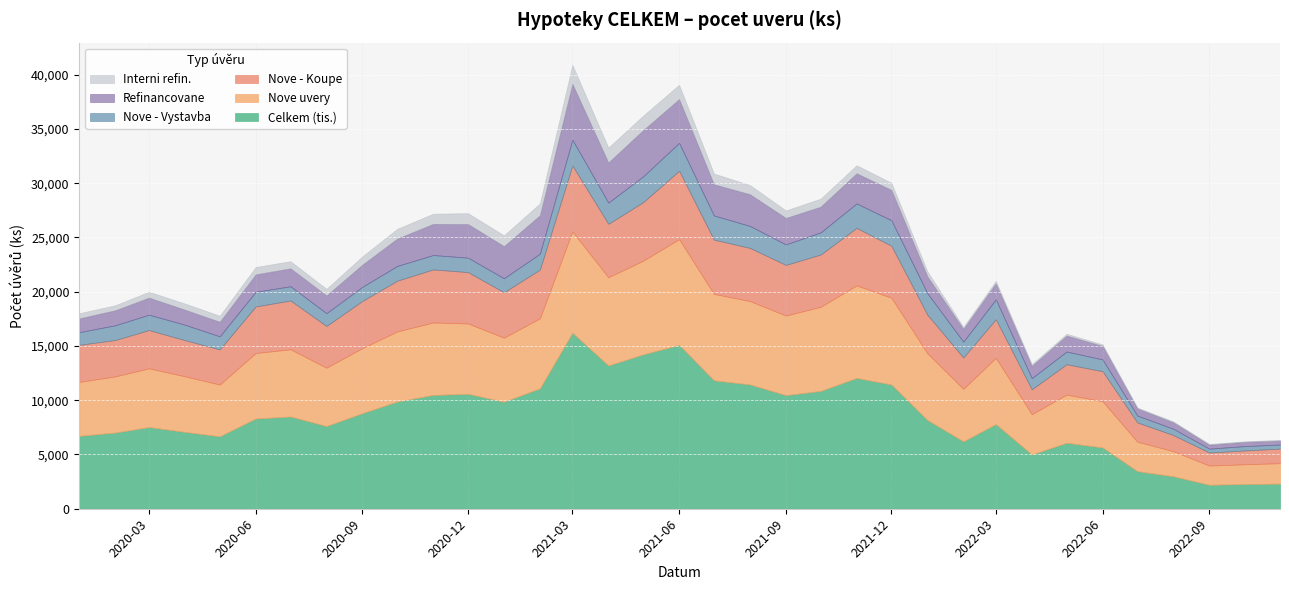

How many lines are shown in the chart?

6